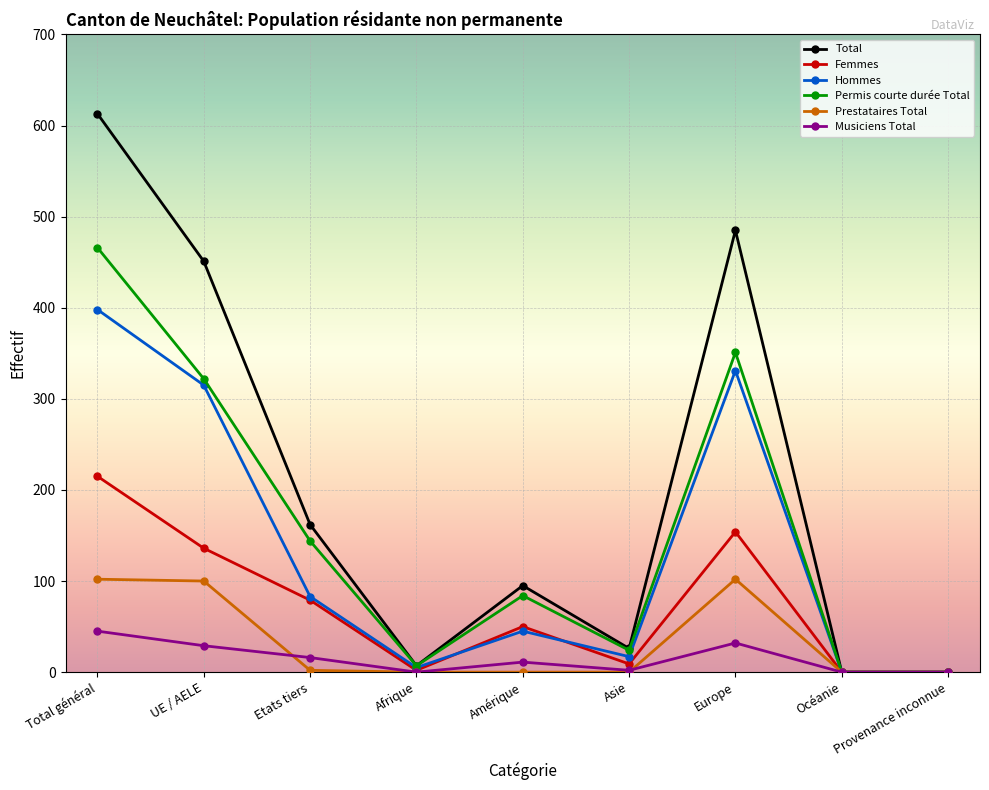

At which category is the sum across all series the highest?

Total général